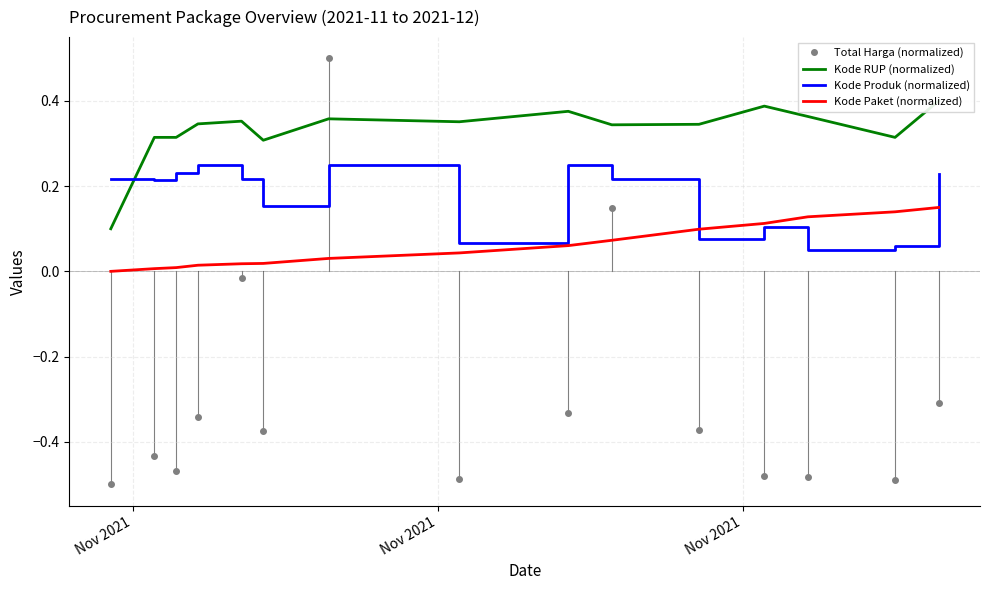

What is the total value across all series at Nov 2021?

-0.2